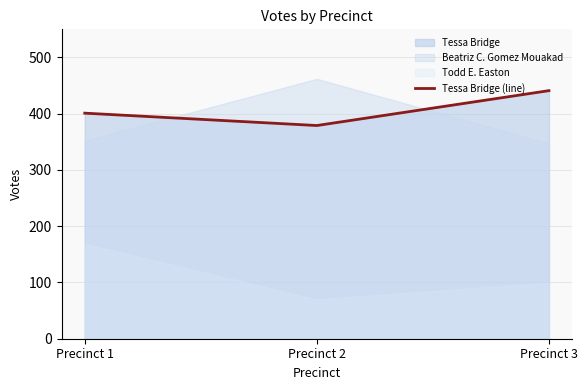

What is the change in value from Precinct 2 to Precinct 3?

+62